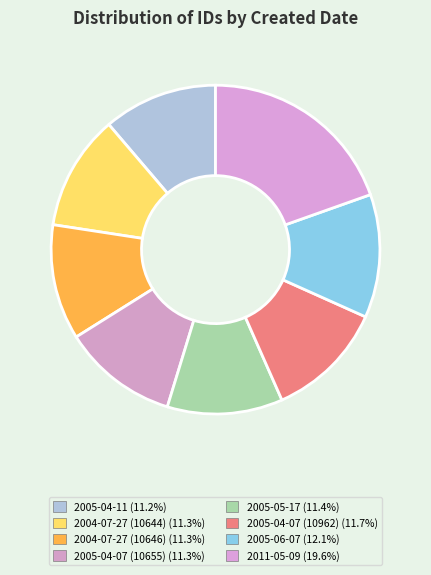

Is there a majority slice in this chart?

No